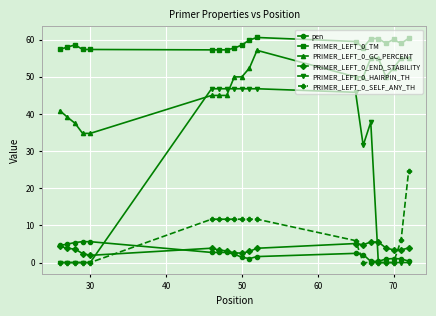

Which series has the widest spread of values?

PRIMER_LEFT_0_HAIRPIN_TH